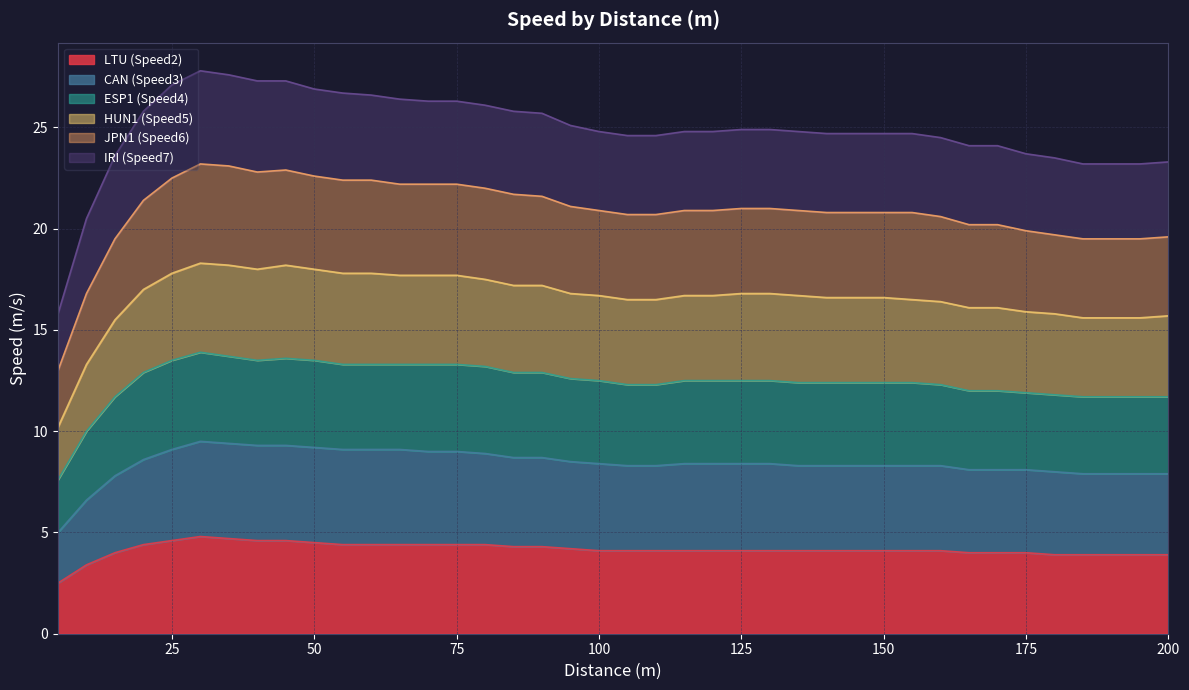

How many data points in HUN1 (Speed5) are less than 16?

9